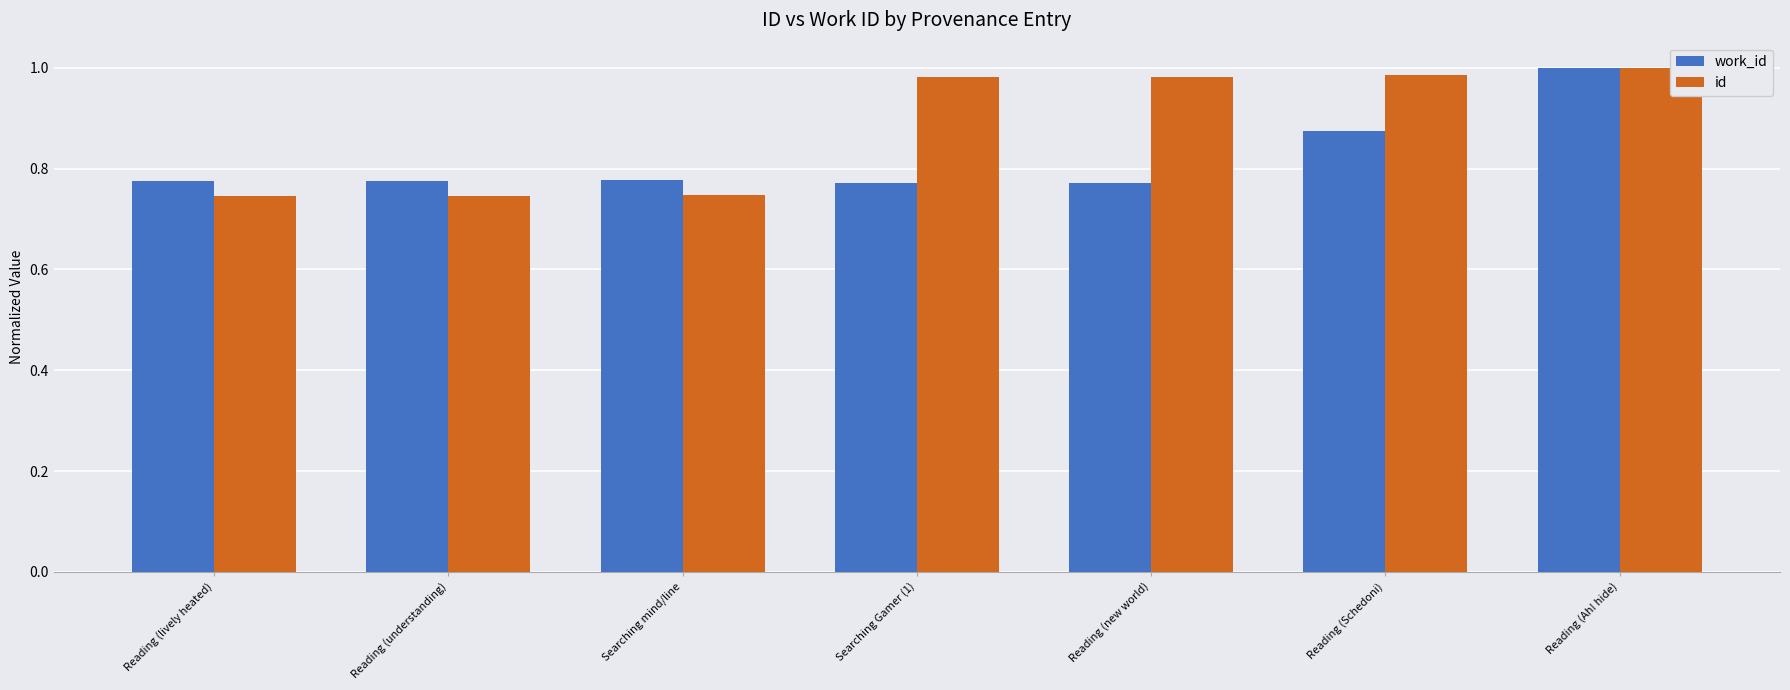

Rank the series at Reading (new world) from lowest to highest value.

work_id, id